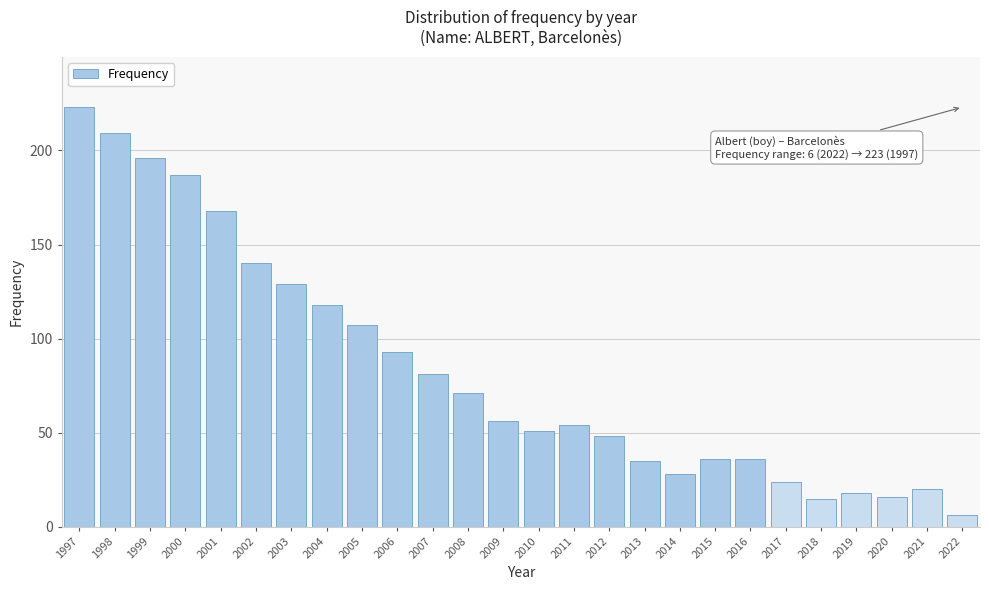

Reading left to right, extract all data points from this chart.

1997=223	1998=209	1999=196	2000=187	2001=168	2002=140	2003=129	2004=118	2005=107	2006=93	2007=81	2008=71	2009=56	2010=51	2011=54	2012=48	2013=35	2014=28	2015=36	2016=36	2017=24	2018=15	2019=18	2020=16	2021=20	2022=6